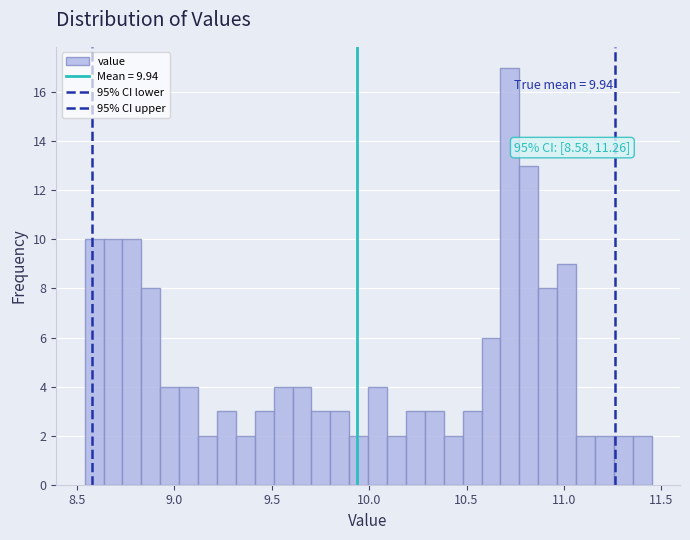

Around what value on the x-axis is the tallest bar? Give the approximate position of its centre, as read against the axis.

10.70